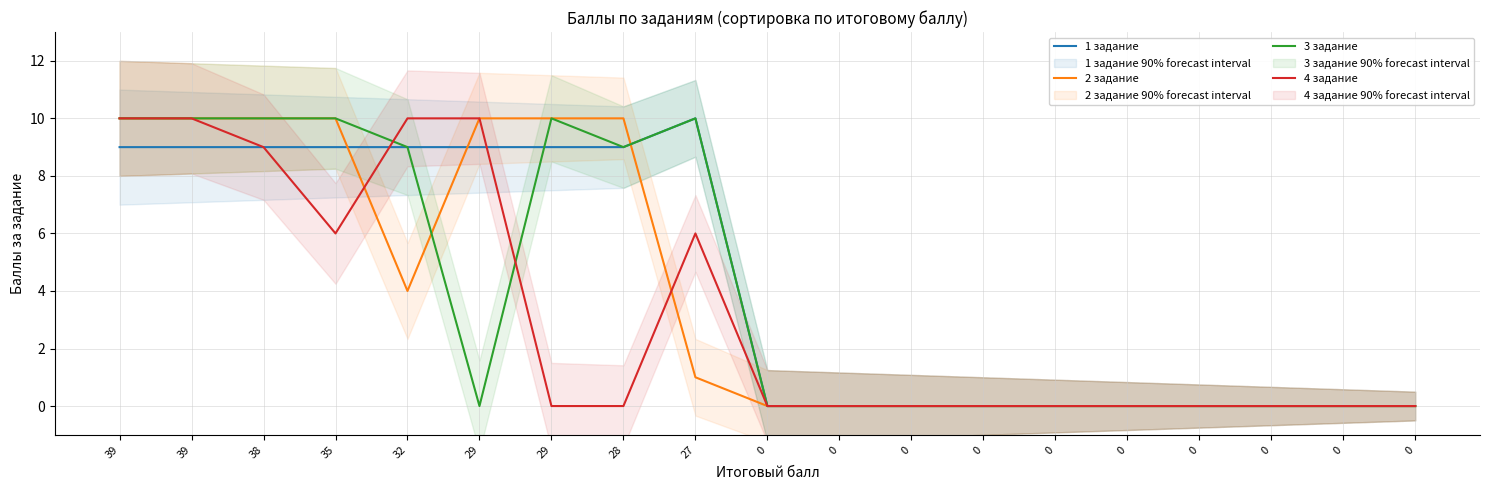

Between 0 and 0, which series saw the biggest shift?

1 задание